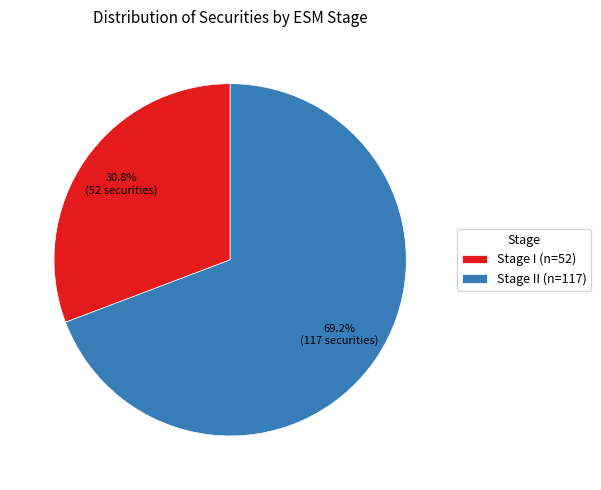

Count the number of slices in the pie.

2